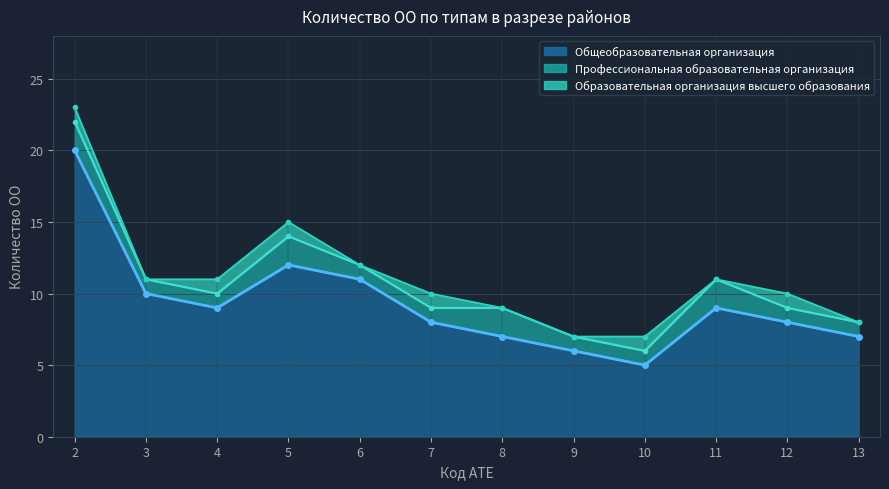

At which label is Образовательная организация высшего образования closest to 0?

3